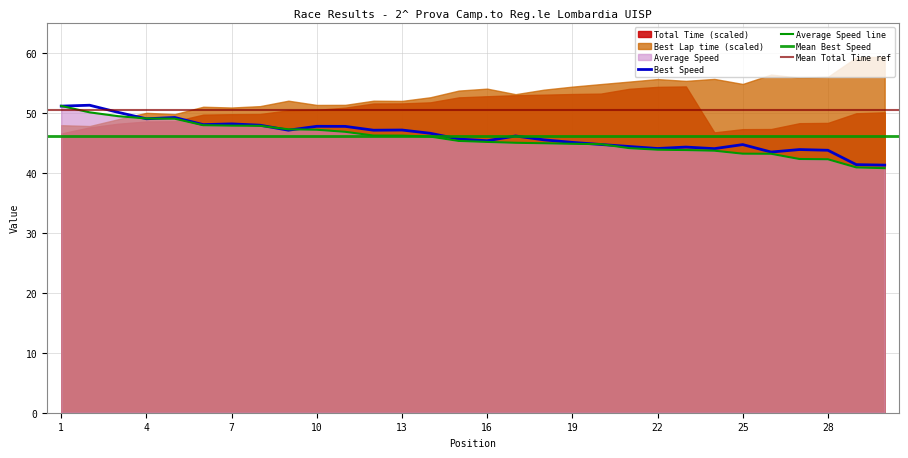

Is the value of Average Speed at 11 greater than the value of Best Speed at 22?

Yes